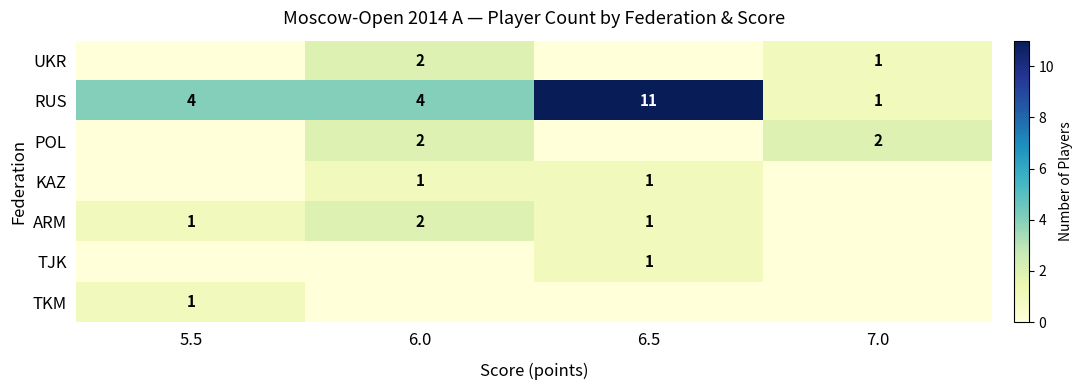

True or false: KAZ has a value of 0 at 6.5.

False